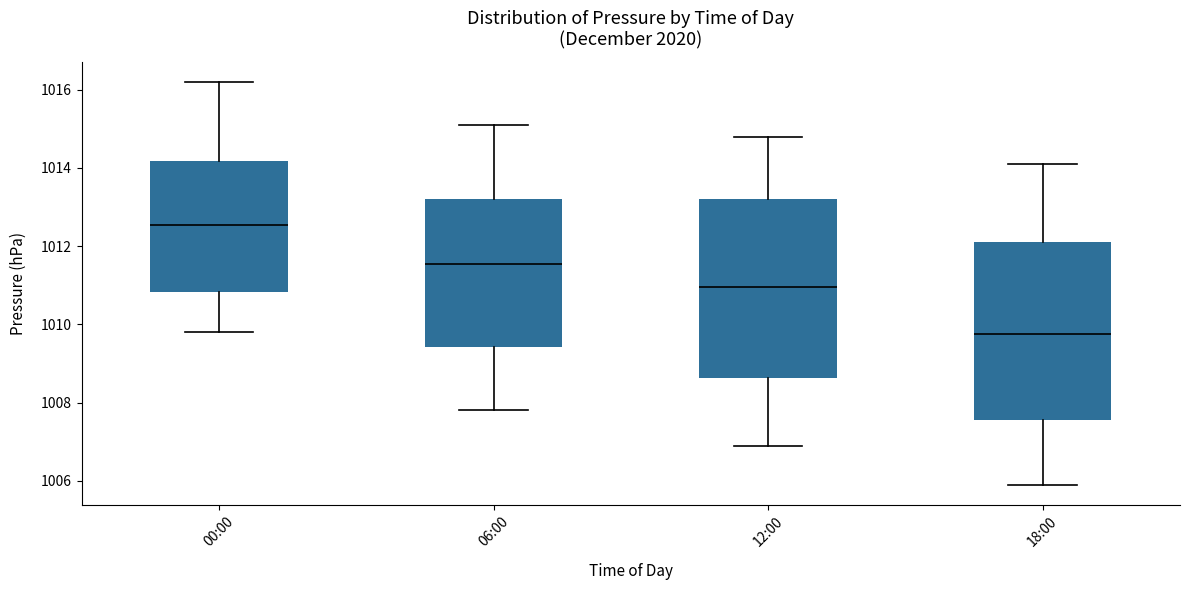

Where does the lower whisker of the box for 18:00 end on the y-axis? The values are not printed on the chart, so give them approximately, as read against the axis.

1006.0